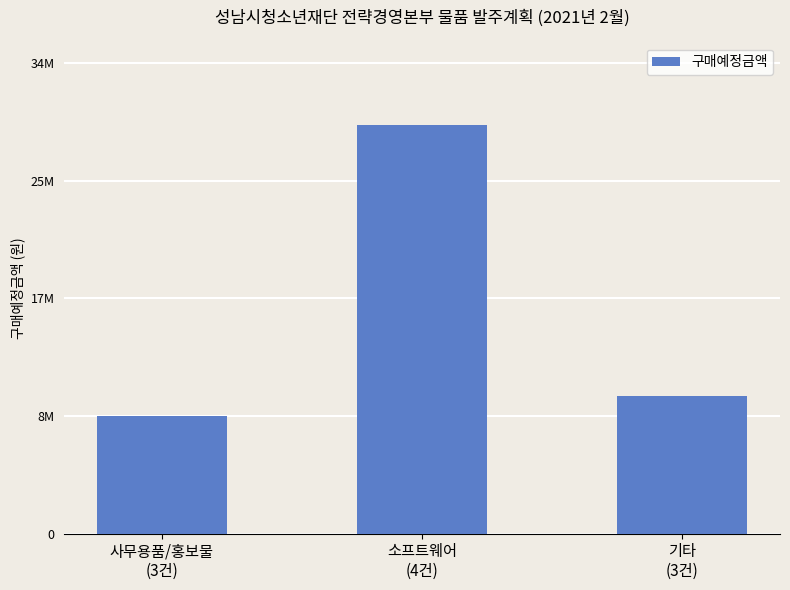

How many distinct data groups are displayed?

1